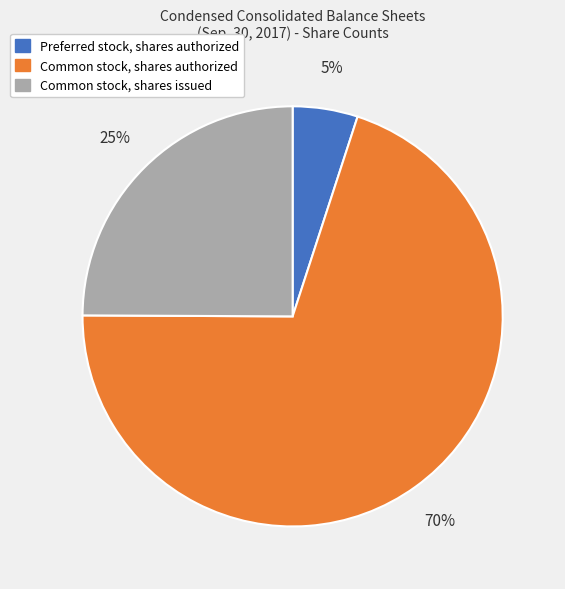

Which has a higher value, Preferred stock, shares authorized or Common stock, shares authorized?

Common stock, shares authorized